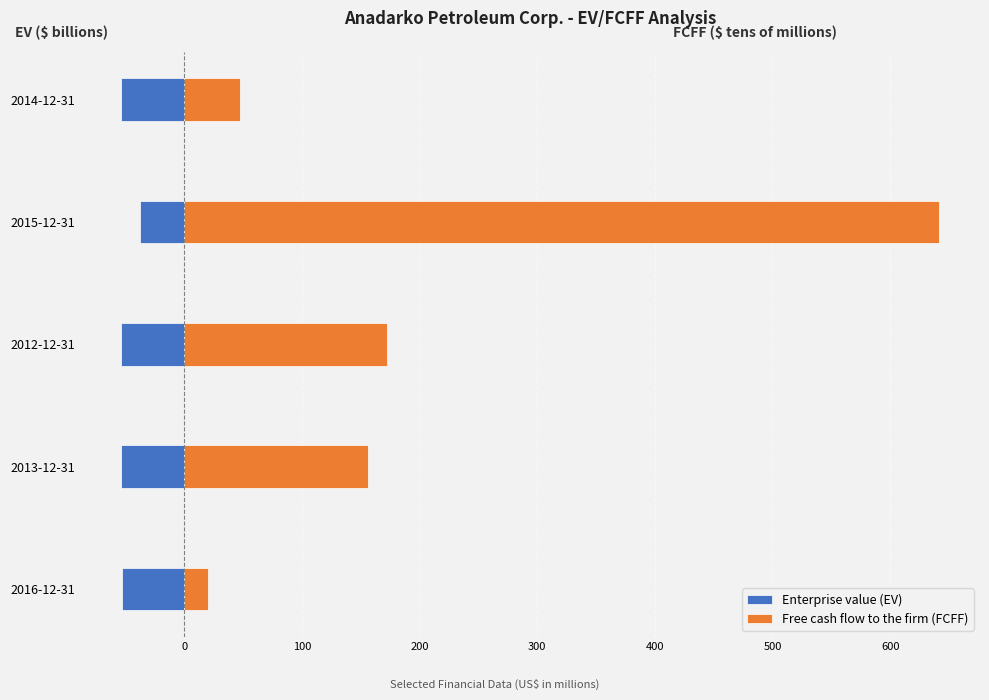

Are the bars grouped side by side (vs. stacked)?

Yes